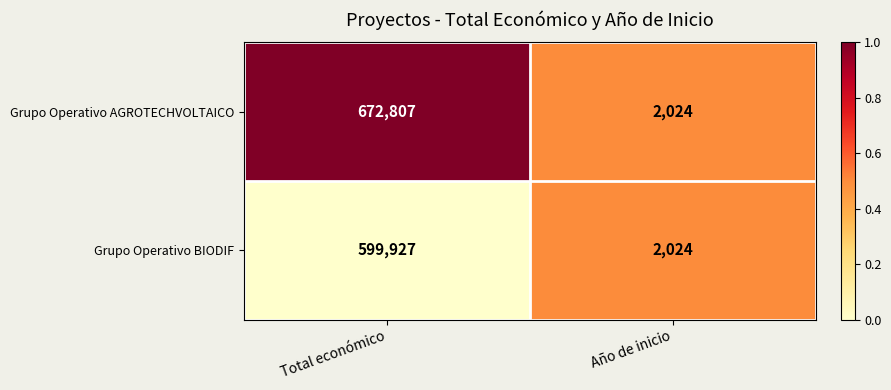

Reading left to right, list all the values displayed in this chart.

Grupo Operativo AGROTECHVOLTAICO: Total económico=672807	Año de inicio=2024
Grupo Operativo BIODIF: Total económico=599927	Año de inicio=2024